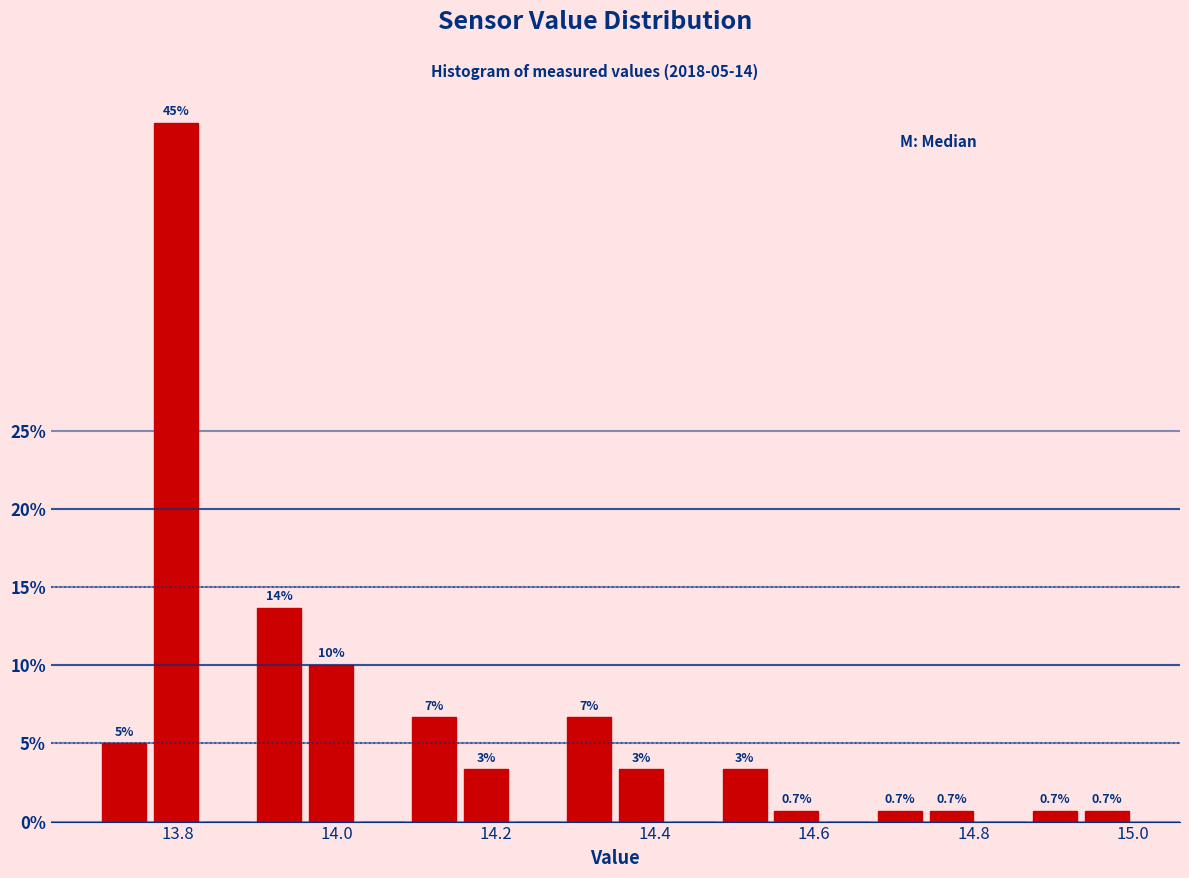

Read against the x-axis, roughly where is the centre of the tallest bar?

13.80